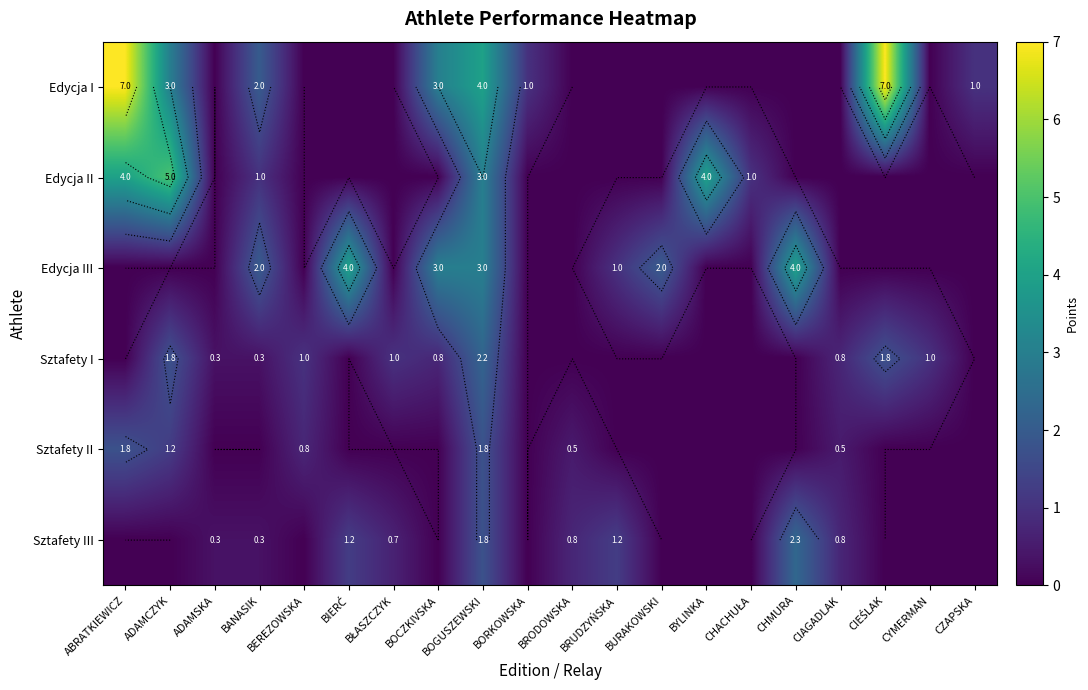

The value of Edycja II at CIAGADLAK is 1.9. True or false?

False